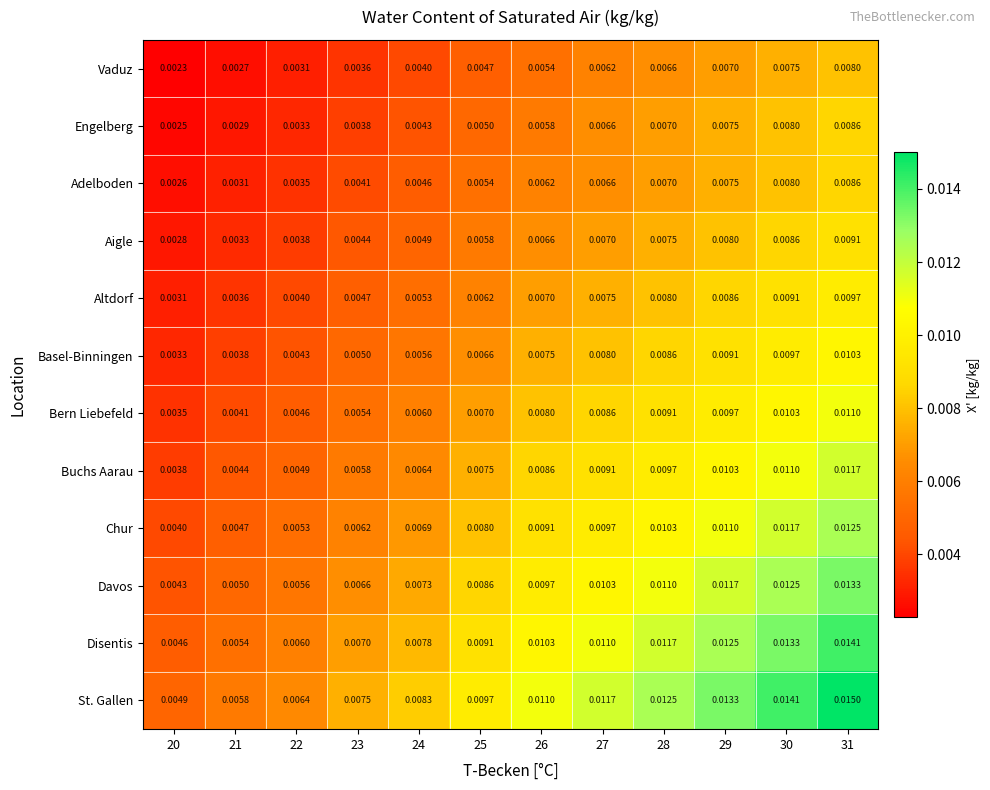

Between 20 and 31, which series saw the biggest shift?

St. Gallen